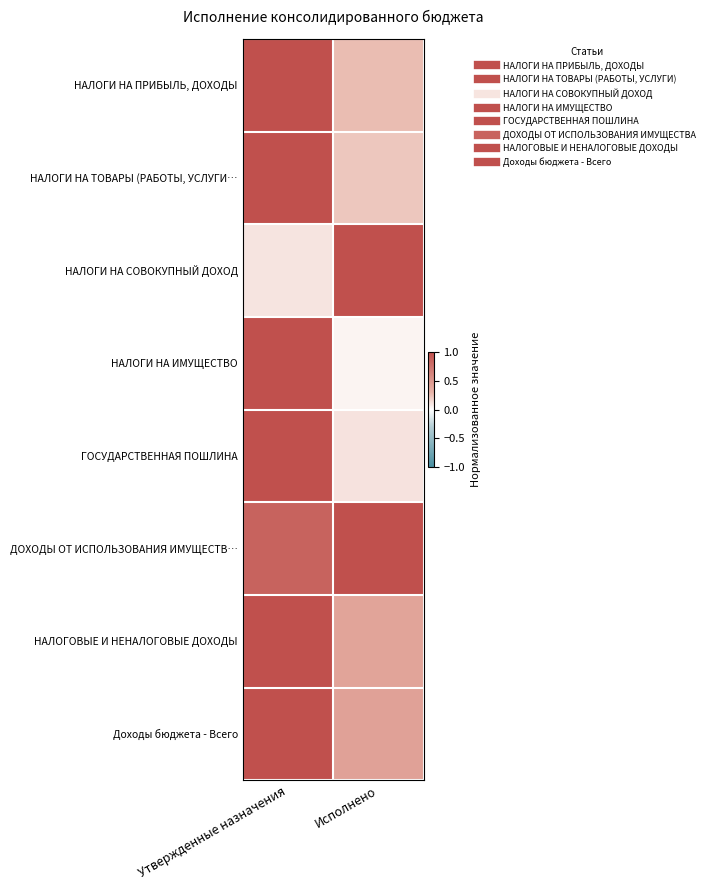

Between Утвержденные назначения and Исполнено, which is larger?

Утвержденные назначения